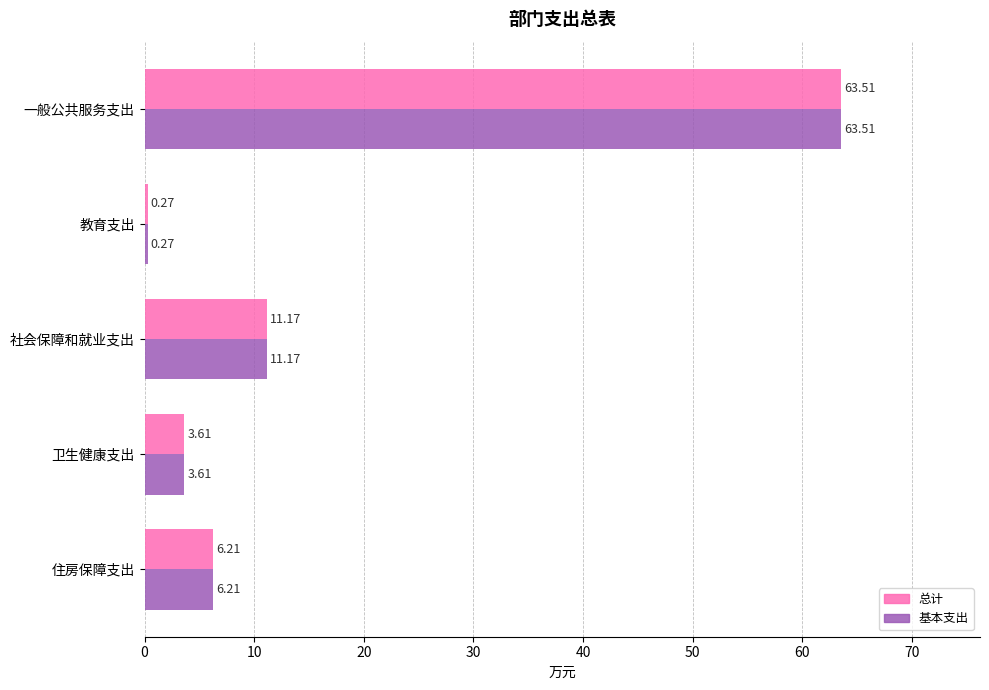

What is the difference between the maximum and minimum values in the 总计 series?

63.2